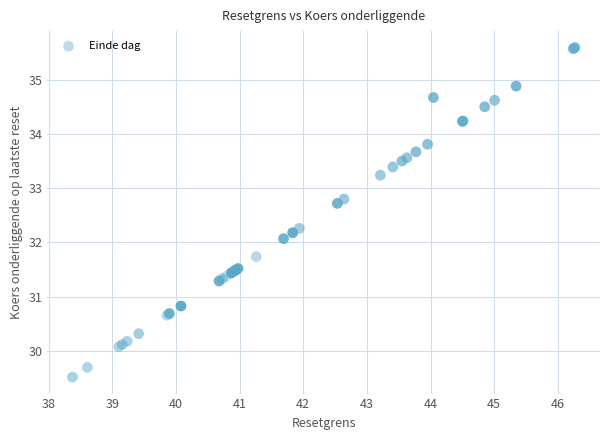

What Y value in the scatter plot is closest to 32?

32.1